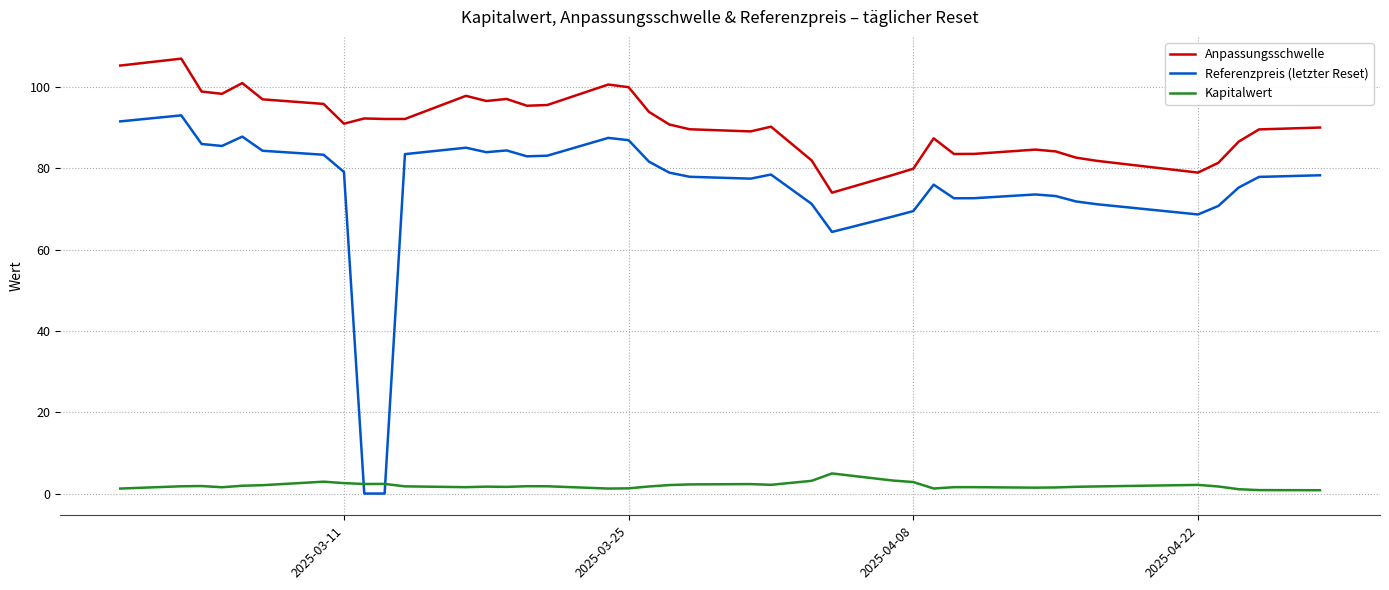

At how many categories does at least one series exceed 35?

39